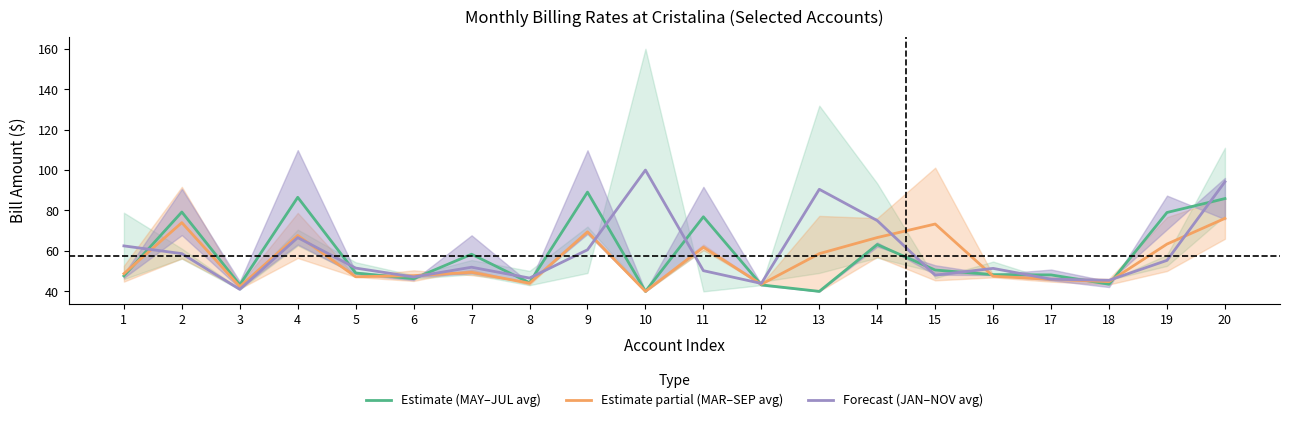

Read the Estimate partial (MAR–SEP avg) value at 15.

73.3